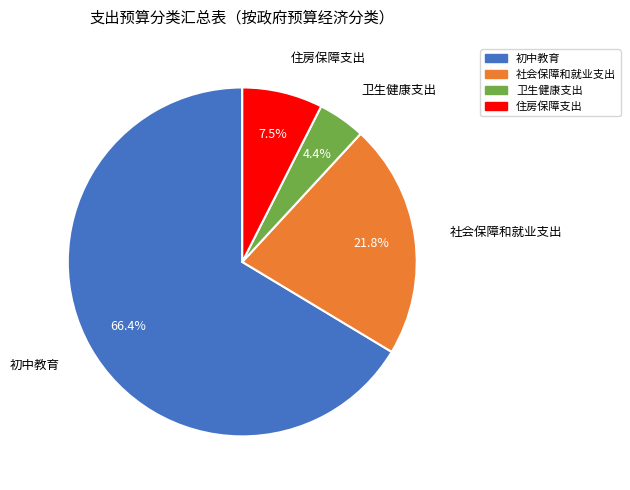

True or false: 社会保障和就业支出 accounts for 11% of the total.

False